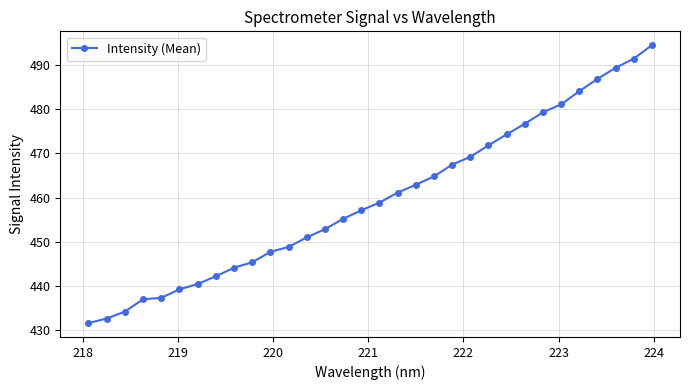

What is the smallest value displayed?

431.6